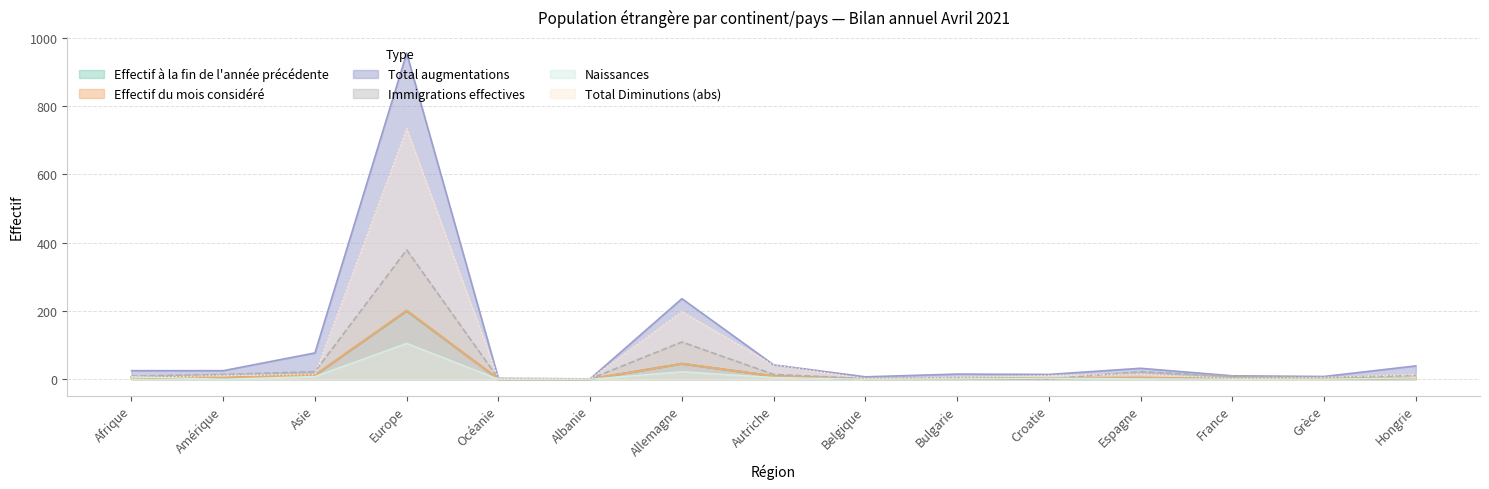

What is the maximum value shown in the chart?

955.0